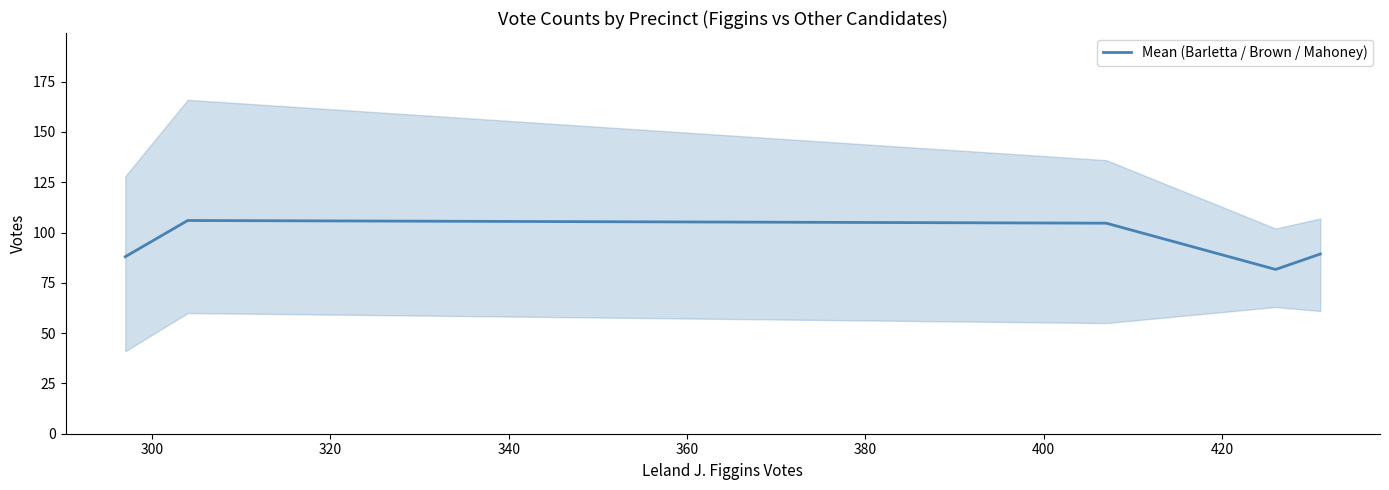

What is the difference between the maximum and minimum values?

24.3